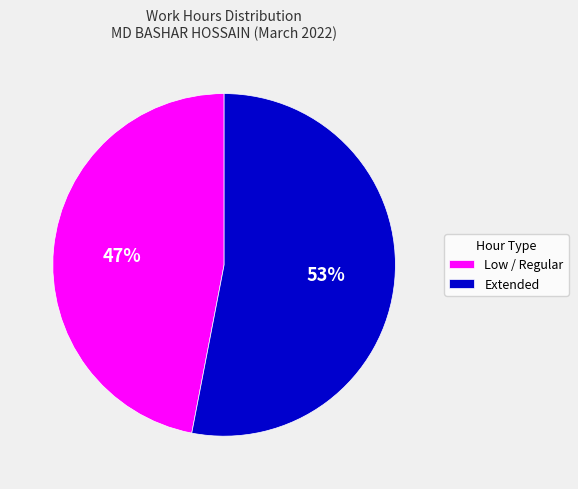

True or false: Extended accounts for 63% of the total.

False